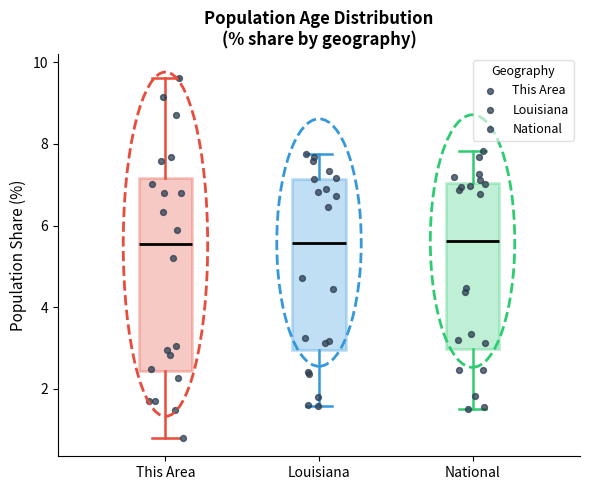

Where does the lower whisker of the box for This Area end on the y-axis? The values are not printed on the chart, so give them approximately, as read against the axis.

0.8